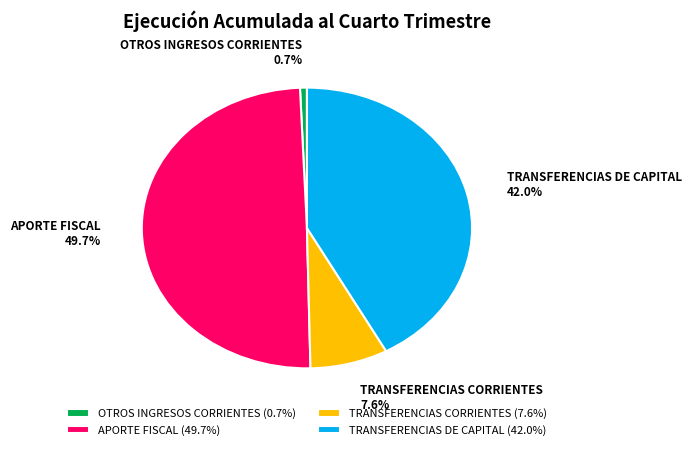

Is it true that APORTE FISCAL is 65% of the pie?

False